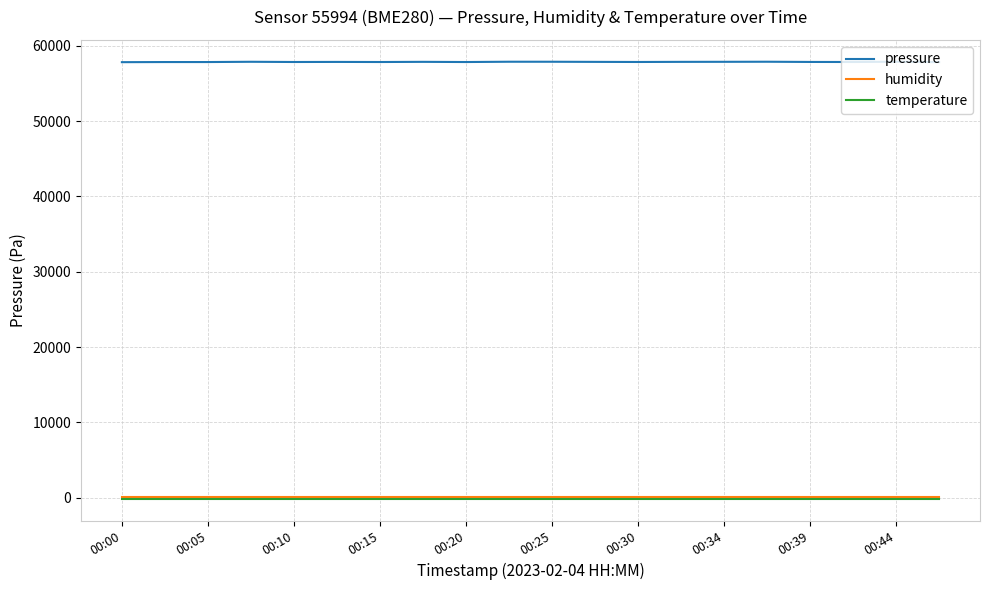

Which series has the largest range (max minus min)?

pressure